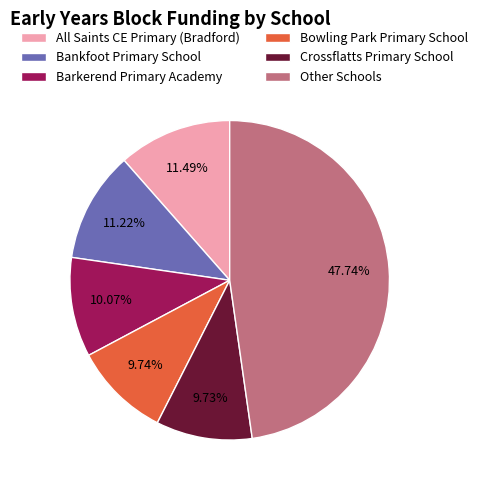

Does Other Schools represent more than half of the total?

No